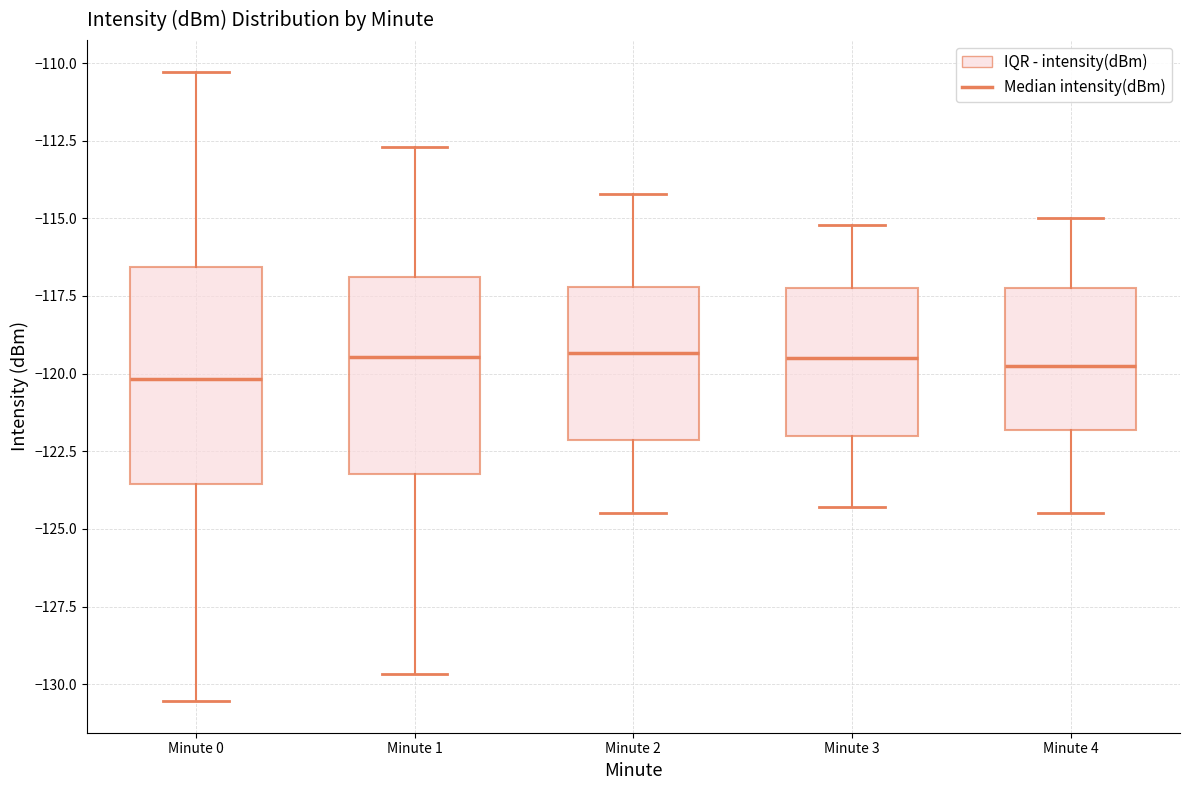

Which box is the tallest, from its lower edge to its upper edge?

Minute 0